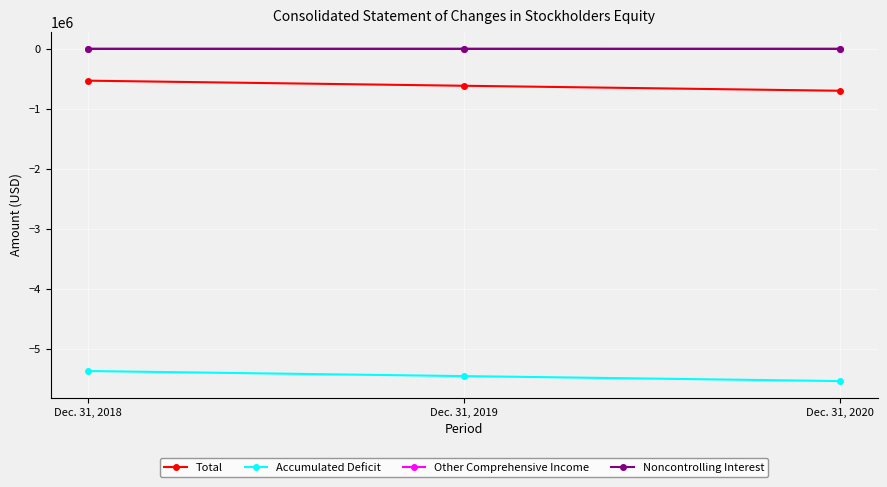

What is the spread (max minus min) of values at Dec. 31, 2020?

5543350